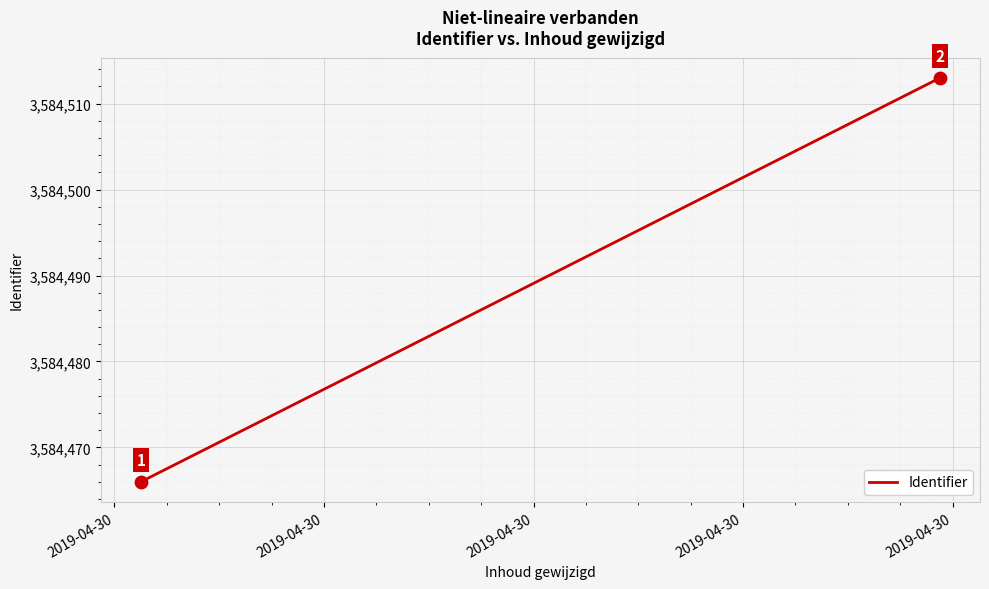

What is the average Y value?

3584490